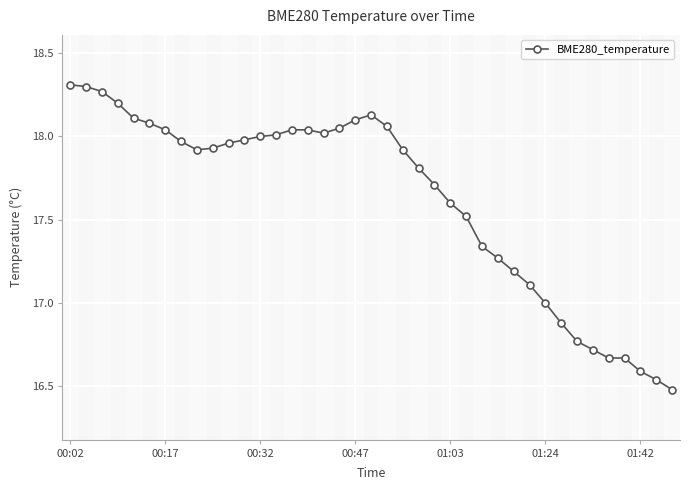

What is the average value?

17.6